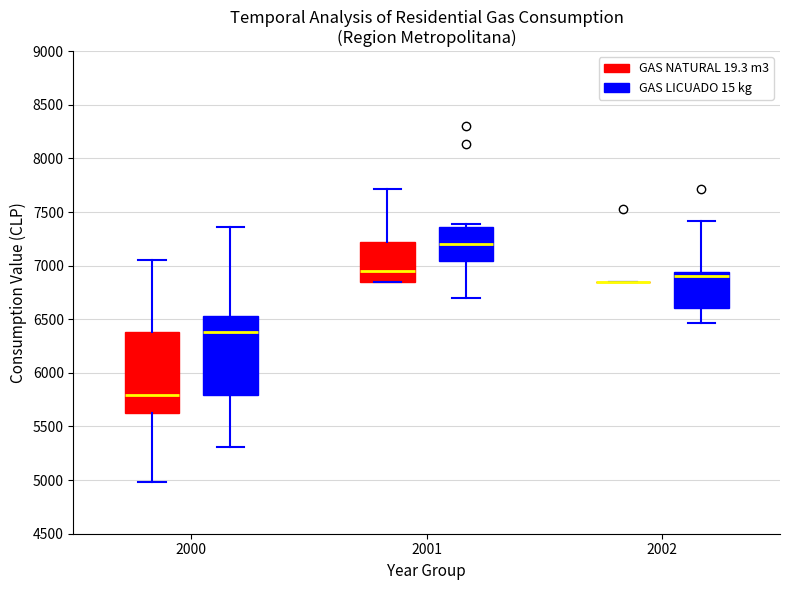

Reading left to right, read every box against the y-axis: the position of its median line, the range the box covers, and the ends of its whiskers. The values are not printed on the chart, so give them approximately, as read against the axis.

2000 (GAS NATURAL 19.3 m3): median 5800, box 5600 to 6400, whiskers 5000 to 7050
2000 (GAS LICUADO 15 kg): median 6400, box 5800 to 6550, whiskers 5300 to 7350
2001 (GAS NATURAL 19.3 m3): median 6950, box 6850 to 7200, whiskers 6850 to 7700
2001 (GAS LICUADO 15 kg): median 7200, box 7050 to 7350, whiskers 6700 to 7400
2002 (GAS NATURAL 19.3 m3): box collapsed to a line at 6850, whiskers 6850 to 6850
2002 (GAS LICUADO 15 kg): median 6900, box 6600 to 6950, whiskers 6450 to 7400